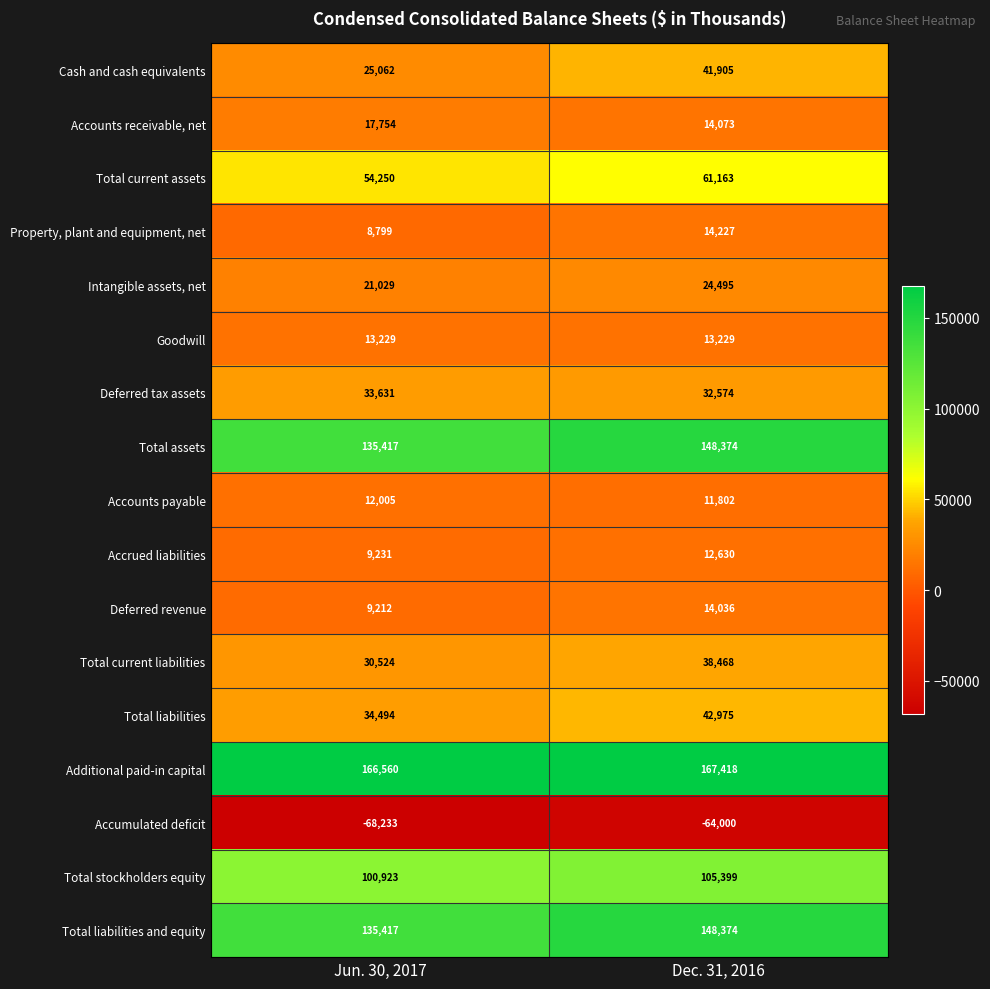

Rank the categories by Total current liabilities value from lowest to highest.

Jun. 30, 2017, Dec. 31, 2016